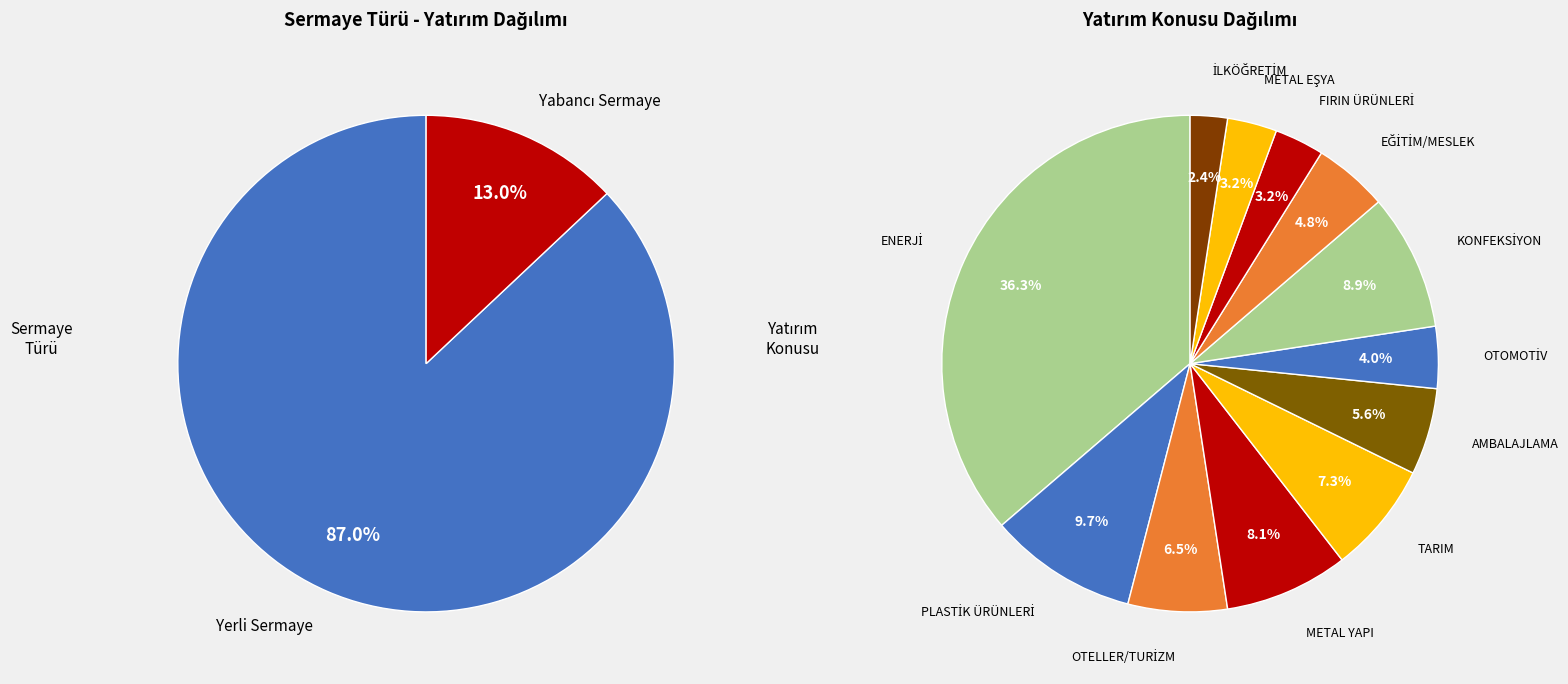

Combined, what portion of the pie is Yabancı Sermaye and Yerli Sermaye?

100.0%